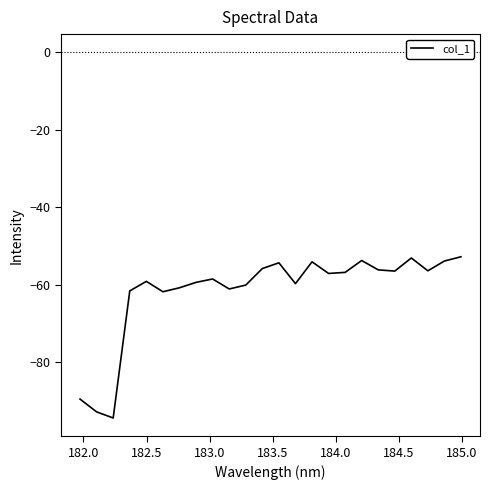

How many series are shown in this chart?

1